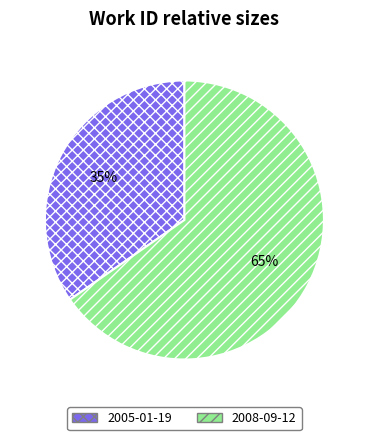

To the nearest percent, what portion does 2005 represent?

35%